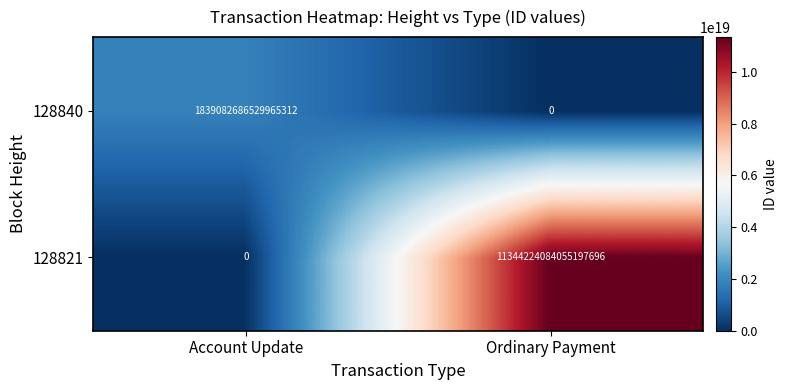

Which series has the widest spread of values?

128821